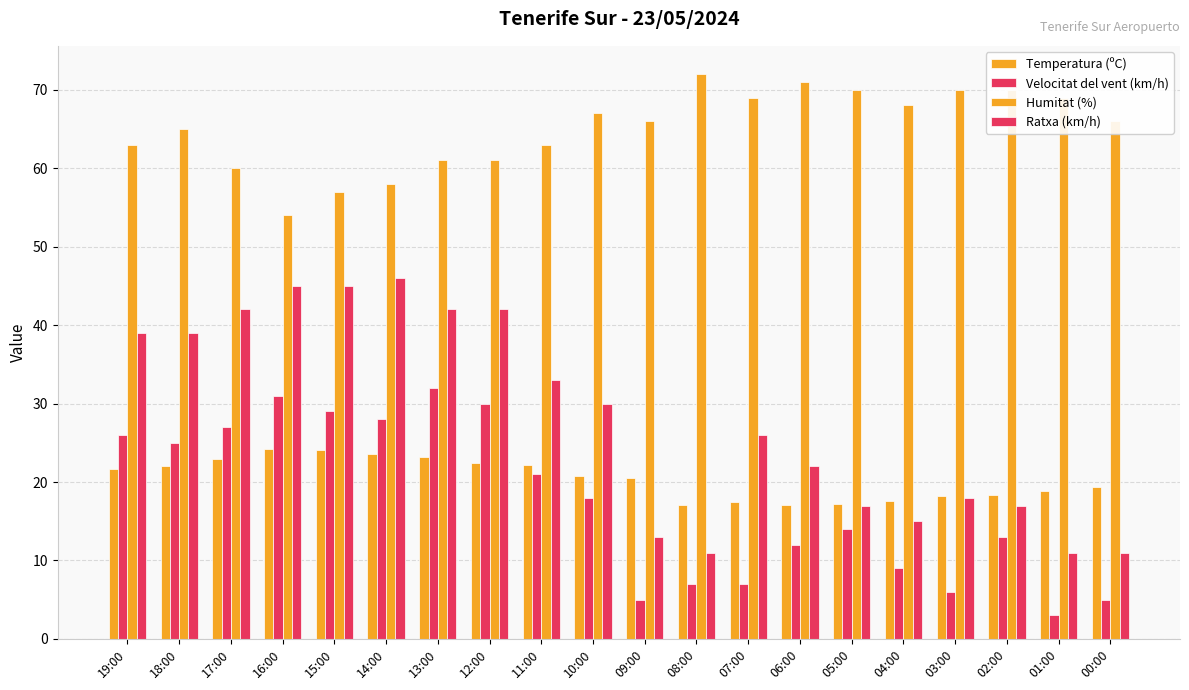

Read the Temperatura (ºC) value at 08:00.

17.1